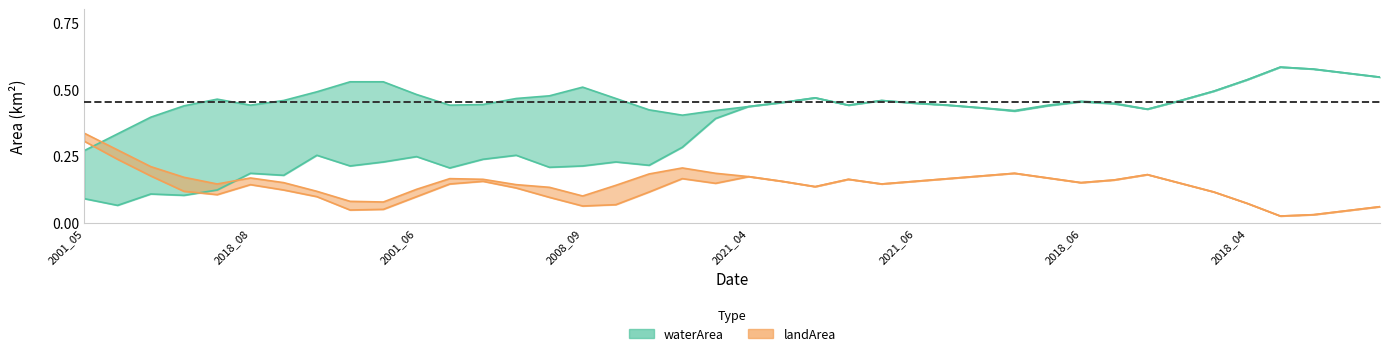

What is the maximum value for origlandArea?

0.3